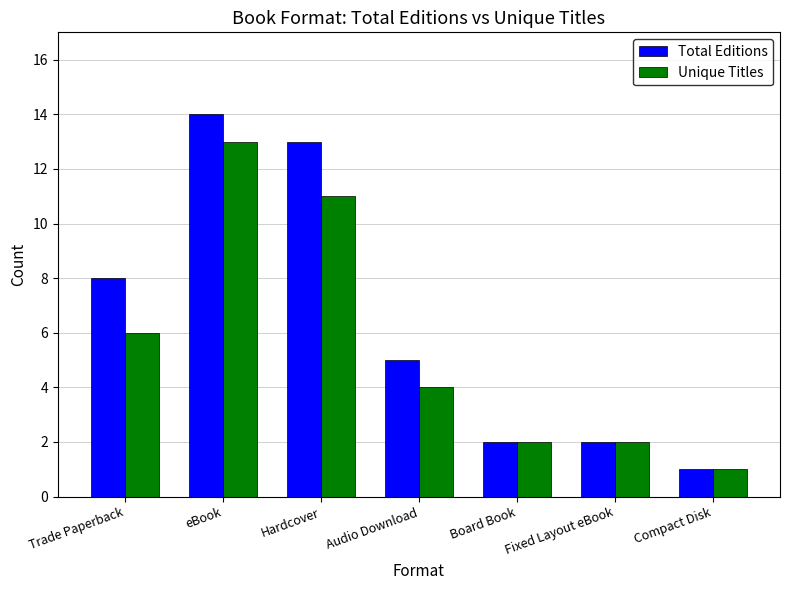

How many groups of bars are there?

7